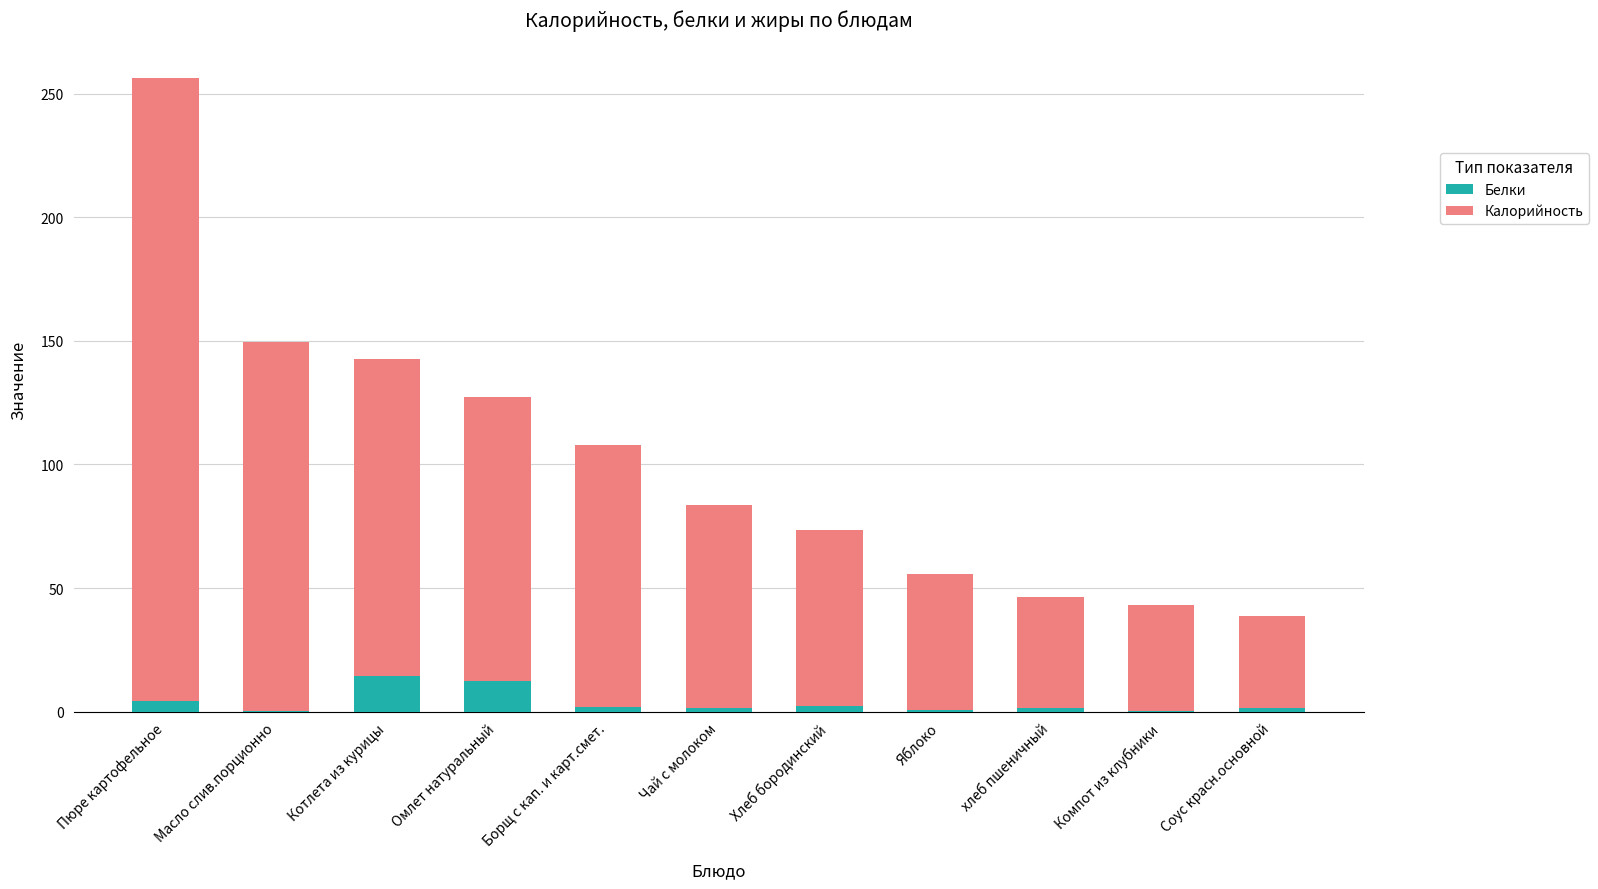

What is the sum of all Белки values?

40.9